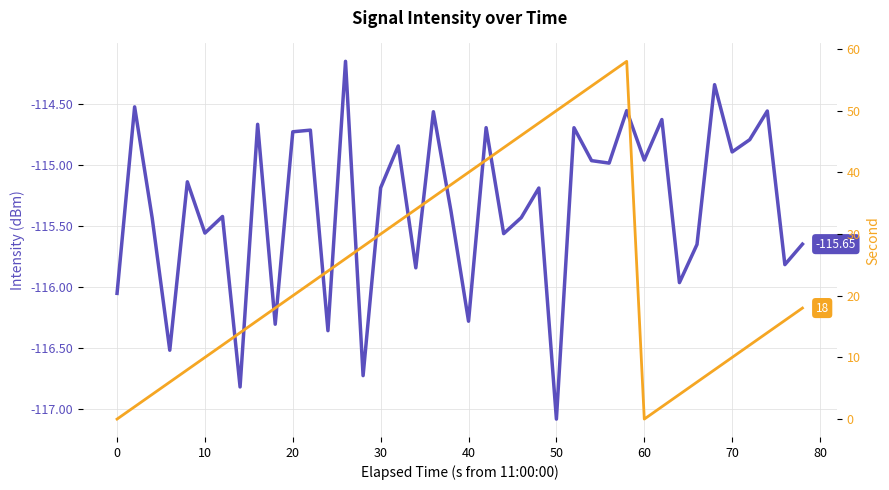

Reading left to right, transcribe all the data shown in this chart.

intensity(dBm): -116.1	-114.5	-115.4	-116.5	-115.1	-115.6	-115.4	-116.8	-114.7	-116.3	-114.7	-114.7	-116.4	-114.2	-116.7	-115.2	-114.8	-115.8	-114.6	-115.4	-116.3	-114.7	-115.6	-115.4	-115.2	-117.1	-114.7	-115.0	-115.0	-114.6	-115.0	-114.6	-116.0	-115.7	-114.3	-114.9	-114.8	-114.6	-115.8	-115.6
second: 0.0	2.0	4.0	6.0	8.0	10.0	12.0	14.0	16.0	18.0	20.0	22.0	24.0	26.0	28.0	30.0	32.0	34.0	36.0	38.0	40.0	42.0	44.0	46.0	48.0	50.0	52.0	54.0	56.0	58.0	0.0	2.0	4.0	6.0	8.0	10.0	12.0	14.0	16.0	18.0